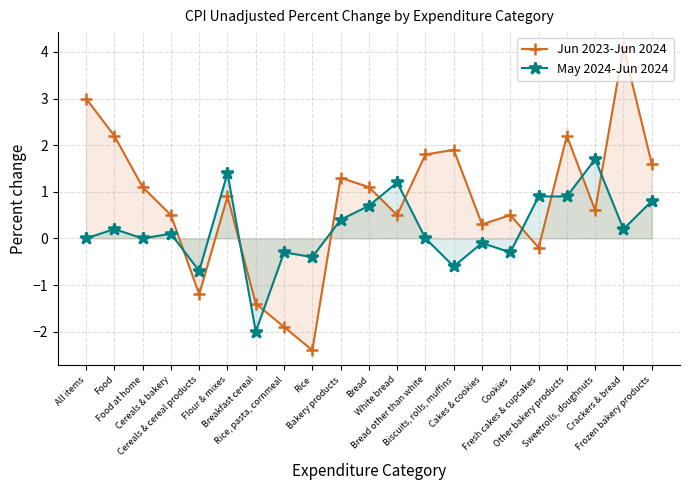

True or false: May 2024-Jun 2024 has a value of 1.1 at Sweetrolls, doughnuts.

False